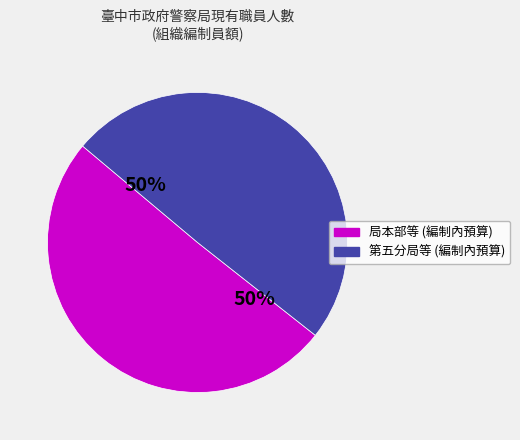

To the nearest percent, what is the average slice percentage?

50%